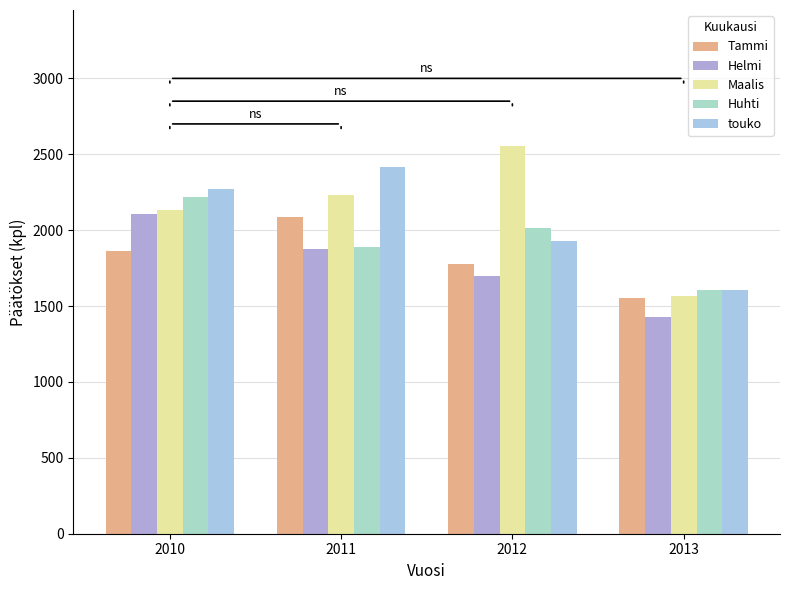

The Tammi series shows 1779 at 2012. True or false?

True